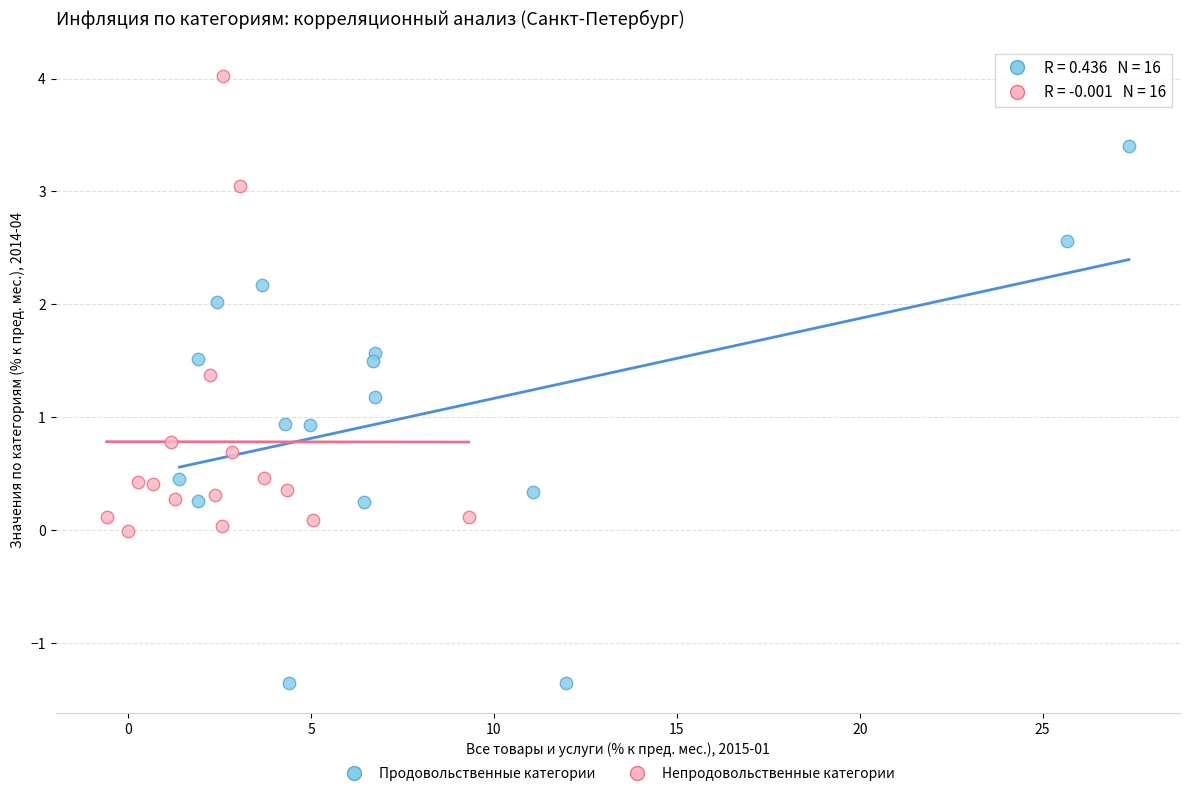

Which series has the largest Y range (max minus min)?

Продовольственные категории